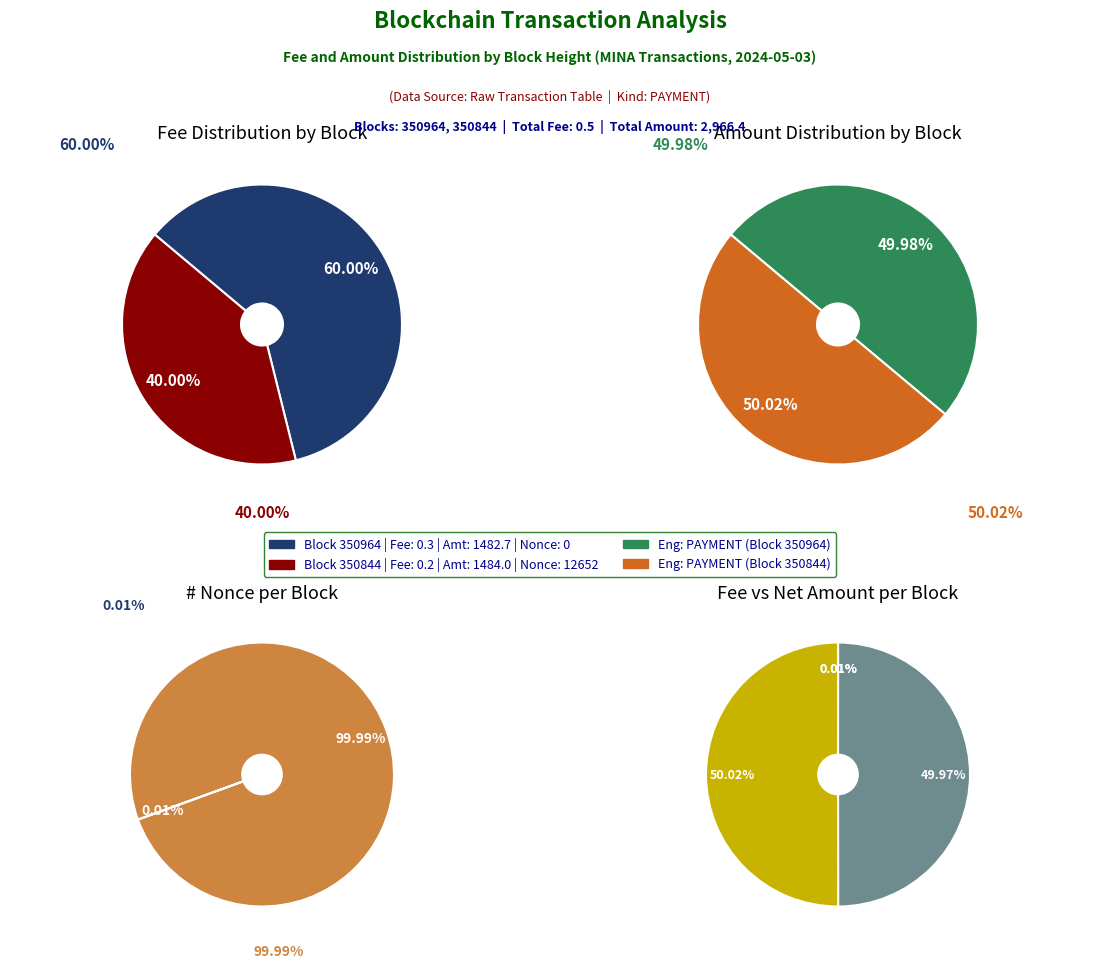

Count the number of slices in the pie.

2